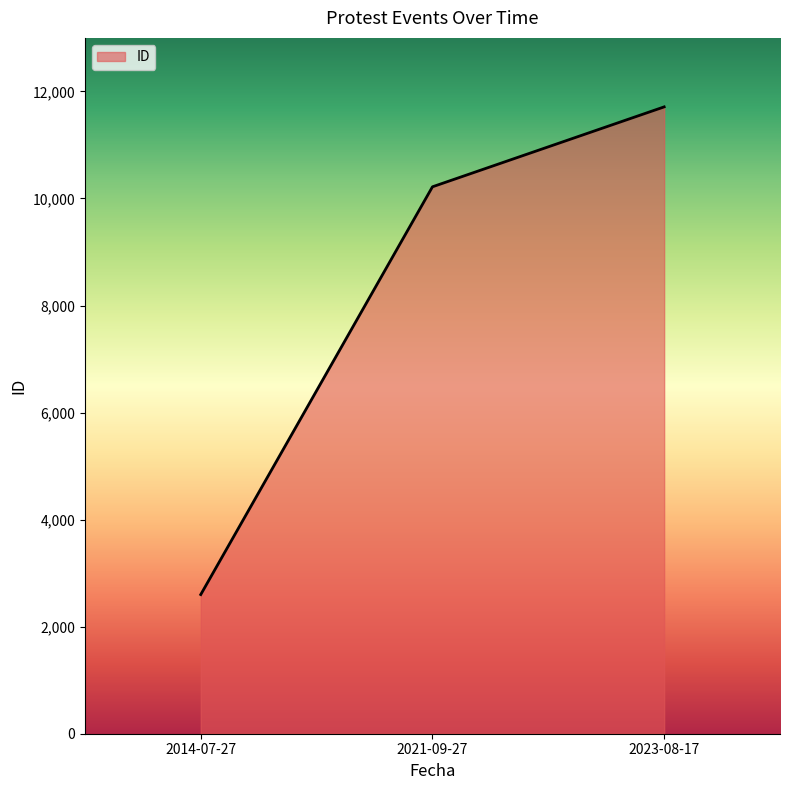

The chart shows a value of 11711 at 2023-08-17. True or false?

True